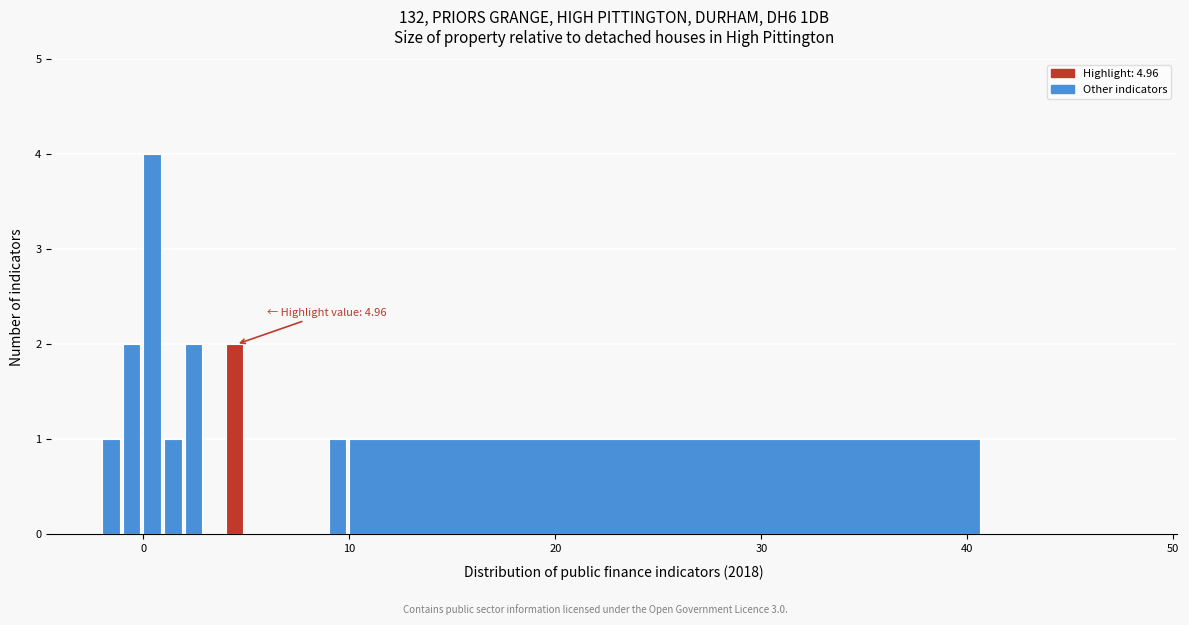

Around what value on the x-axis is the tallest bar? Give the approximate position of its centre, as read against the axis.

0